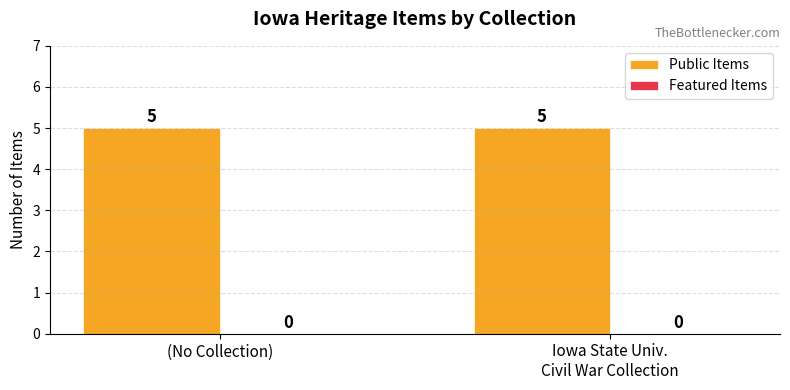

Does the chart contain any negative values?

No